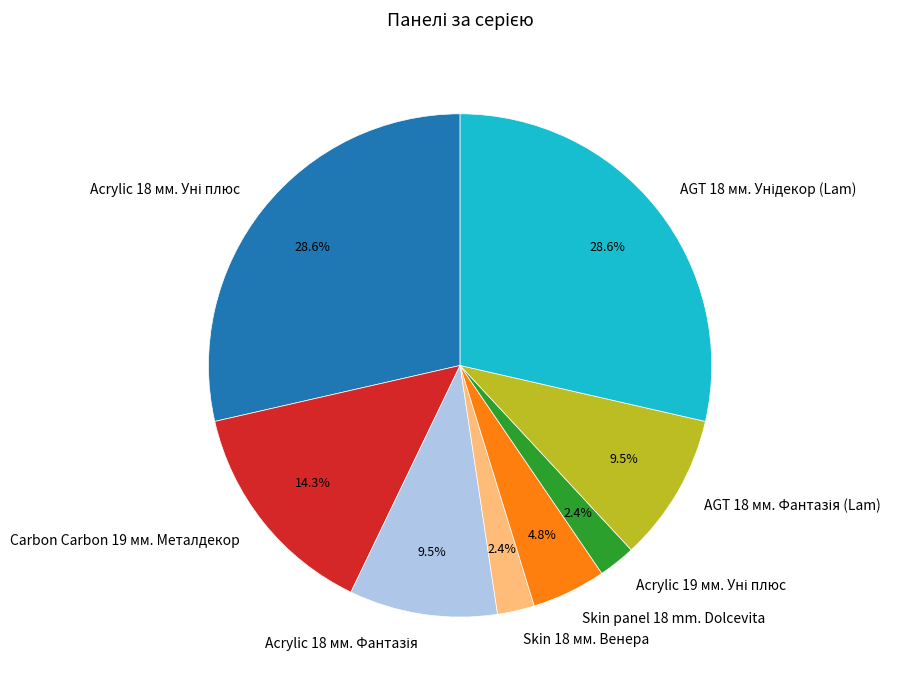

Which has a higher value, Skin 18 мм. Венера or Carbon Carbon 19 мм. Металдекор?

Carbon Carbon 19 мм. Металдекор